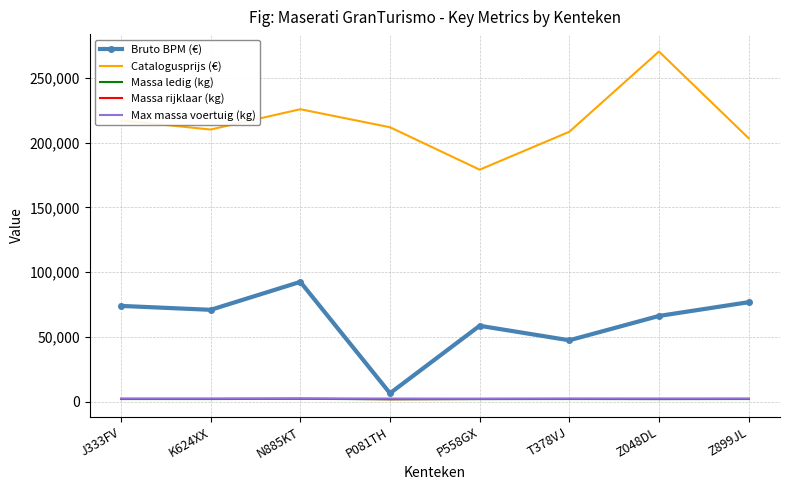

What position from the right is Z899JL?

1